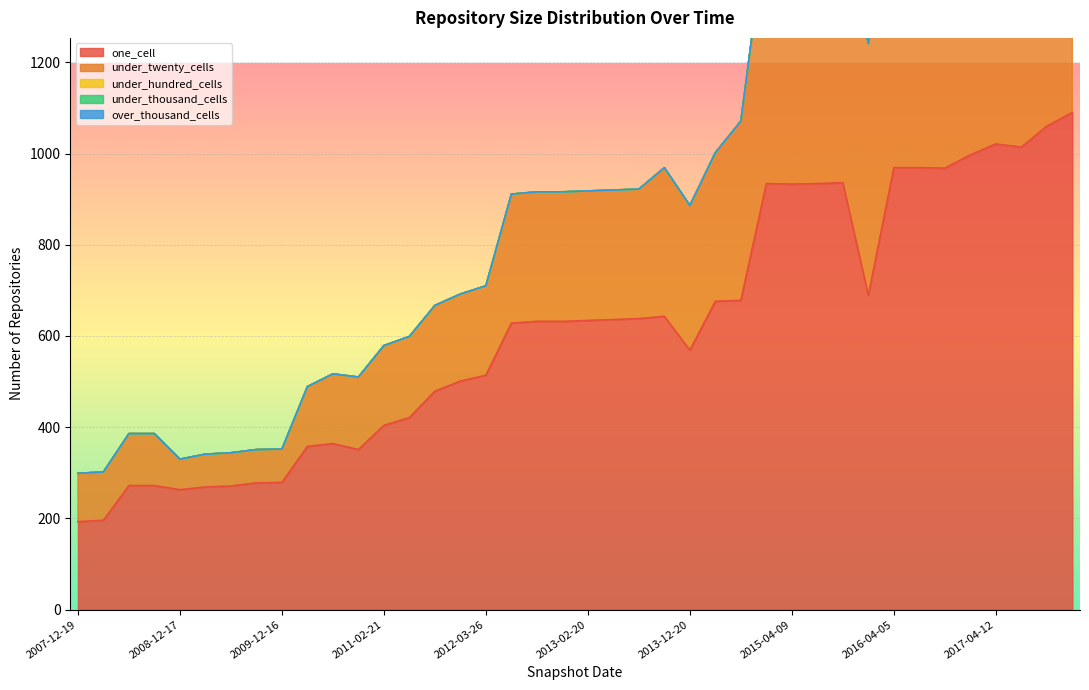

What is the sum of the one_cell values at 2013-02-20 and 2016-07-04?

1603